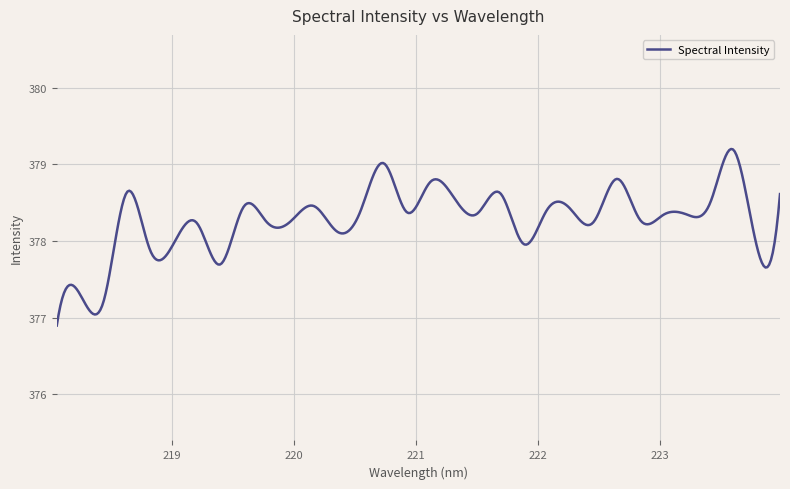

Count the number of categories in the chart.

400